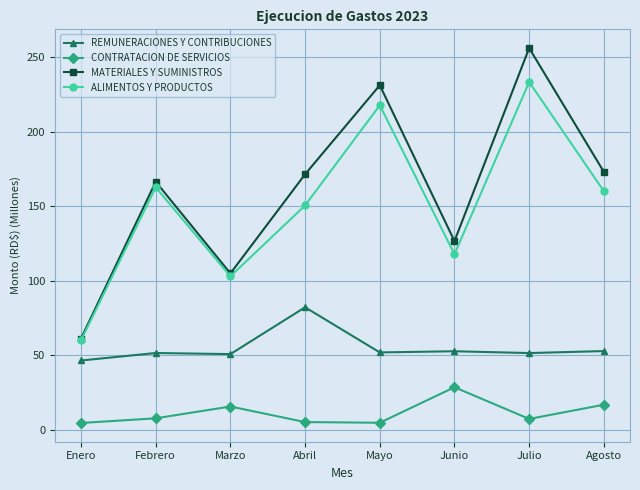

What is the label of the 8th point from the left?

Agosto